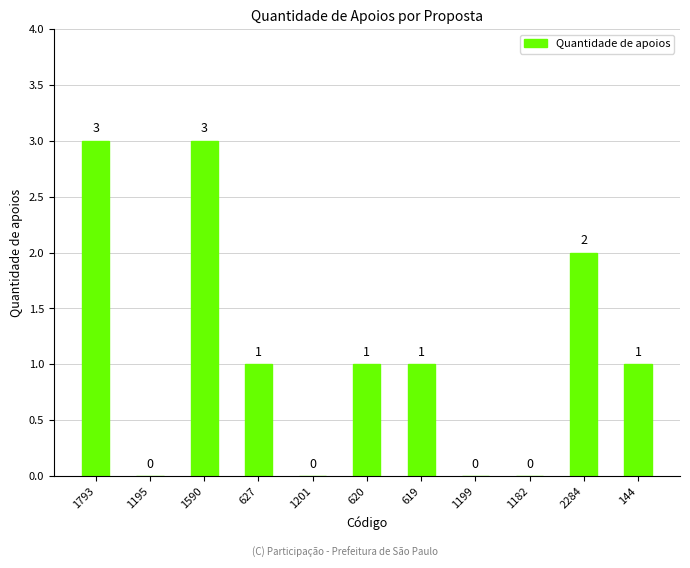

True or false: the data shows -1 at 1199.

False